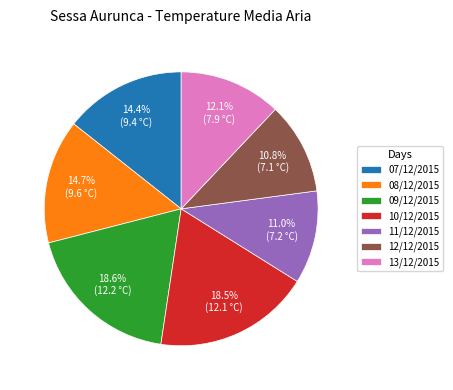

Is 07/12/2015 the majority of the pie?

No